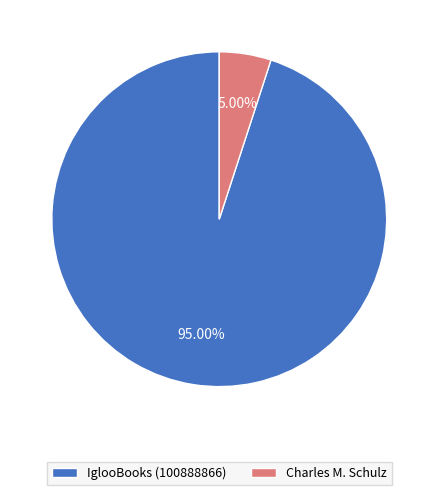

To the nearest percent, what is the average slice percentage?

50%